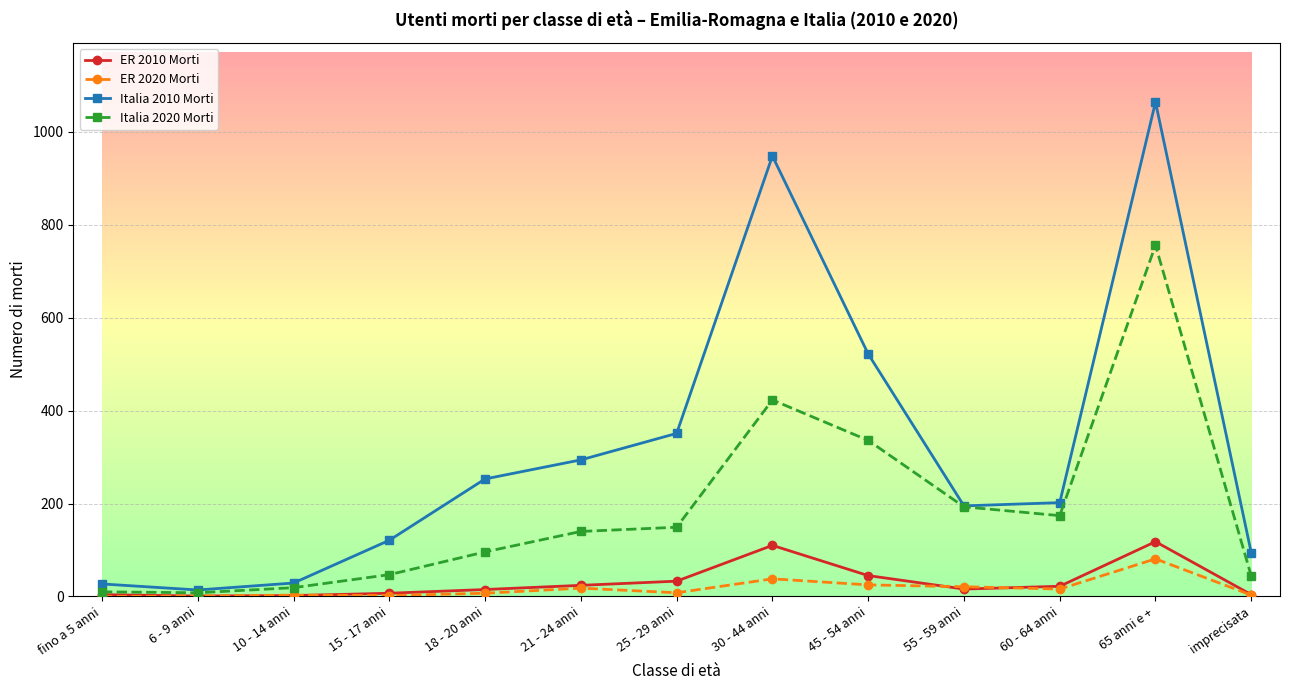

What is the spread (max minus min) of values at 15 - 17 anni?

119